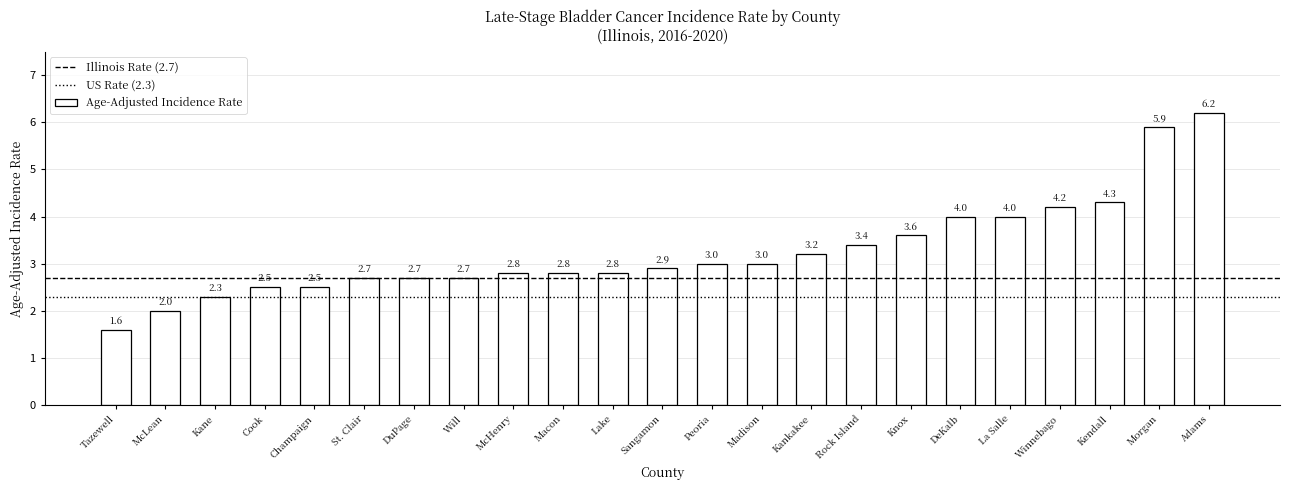

Which has a higher value, McLean or Champaign?

Champaign